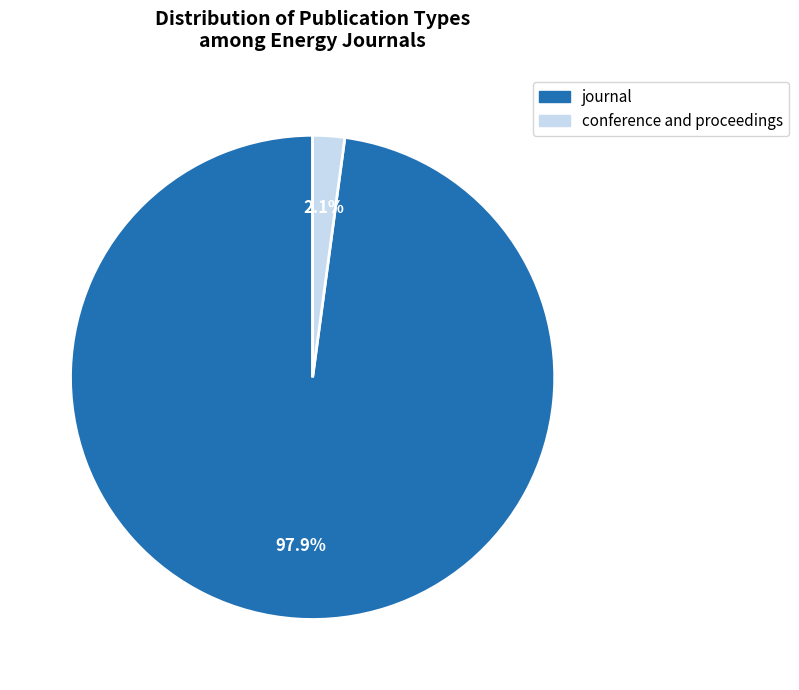

How many slices are in this pie chart?

2